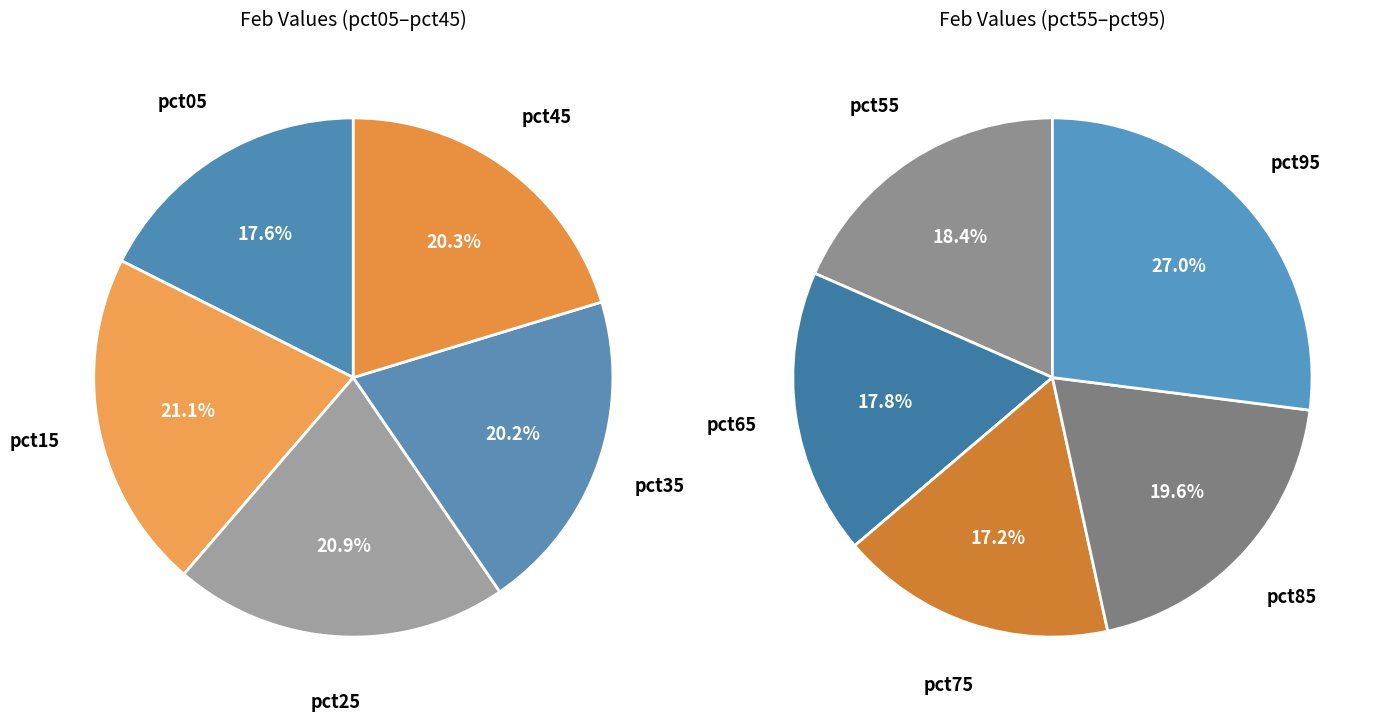

Which slice is the smallest?

pct05